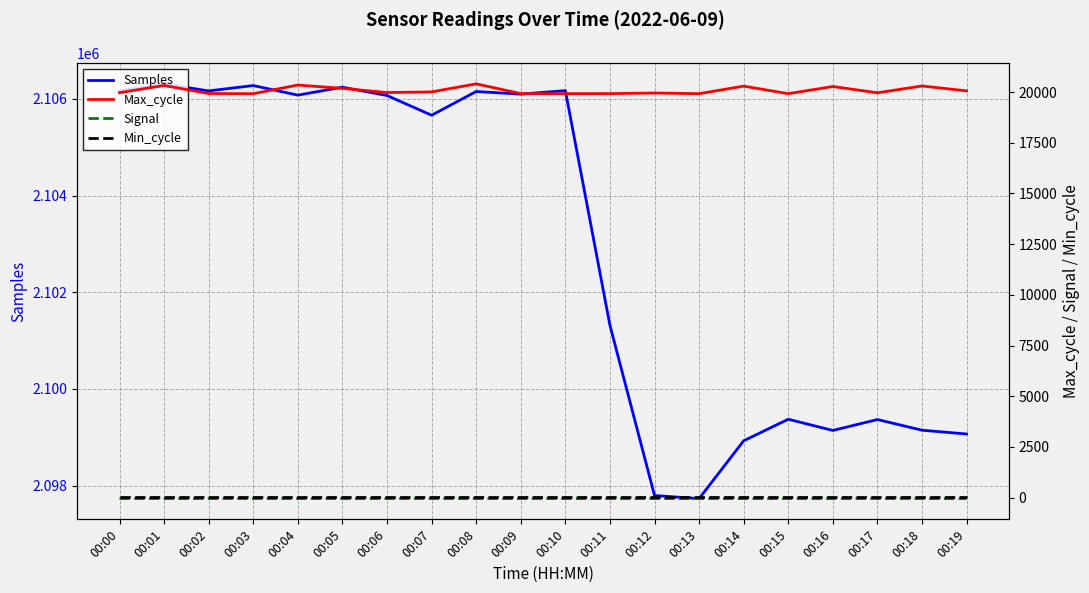

Reading right to left, what are all the values shown in this chart?

Samples: 00:19=2099069	00:18=2099147	00:17=2099368	00:16=2099142	00:15=2099374	00:14=2098929	00:13=2097732	00:12=2097796	00:11=2101318	00:10=2106173	00:09=2106100	00:08=2106155	00:07=2105664	00:06=2106072	00:05=2106244	00:04=2106080	00:03=2106278	00:02=2106167	00:01=2106313	00:00=2106168
Max_cycle: 00:19=20058	00:18=20300	00:17=19963	00:16=20274	00:15=19920	00:14=20292	00:13=19920	00:12=19952	00:11=19924	00:10=19920	00:09=19924	00:08=20404	00:07=20007	00:06=19976	00:05=20182	00:04=20345	00:03=19920	00:02=19927	00:01=20324	00:00=19969
Signal: 00:19=-47	00:18=-46	00:17=-46	00:16=-46	00:15=-46	00:14=-46	00:13=-46	00:12=-46	00:11=-47	00:10=-47	00:09=-46	00:08=-46	00:07=-46	00:06=-45	00:05=-46	00:04=-46	00:03=-45	00:02=-46	00:01=-46	00:00=-45
Min_cycle: 00:19=28	00:18=28	00:17=28	00:16=28	00:15=28	00:14=28	00:13=28	00:12=28	00:11=28	00:10=28	00:09=28	00:08=28	00:07=28	00:06=28	00:05=28	00:04=28	00:03=28	00:02=28	00:01=28	00:00=28